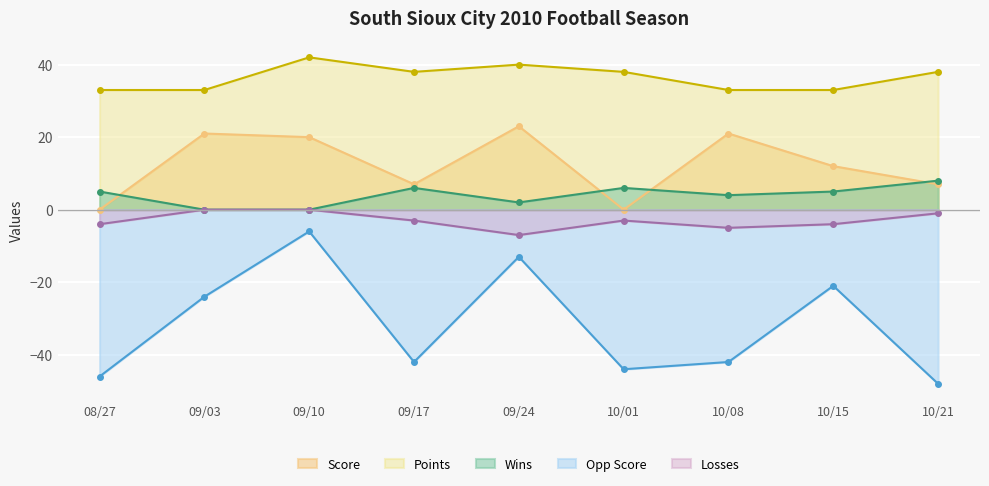

At 10/15, list the series in order from smallest to largest.

Opp Score, Losses, Wins, Score, Points